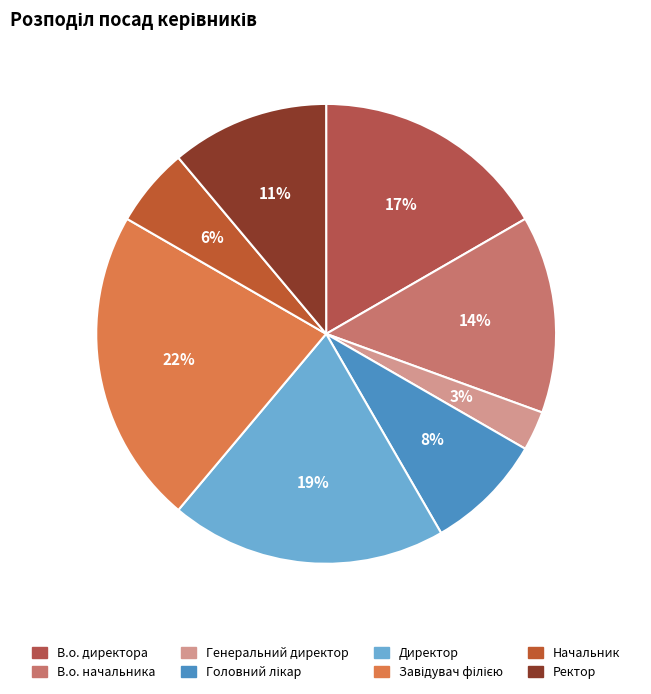

Rank the categories by value from lowest to highest.

Генеральний директор, Начальник, Головний лікар, Ректор, В.о. начальника, В.о. директора, Директор, Завідувач філією